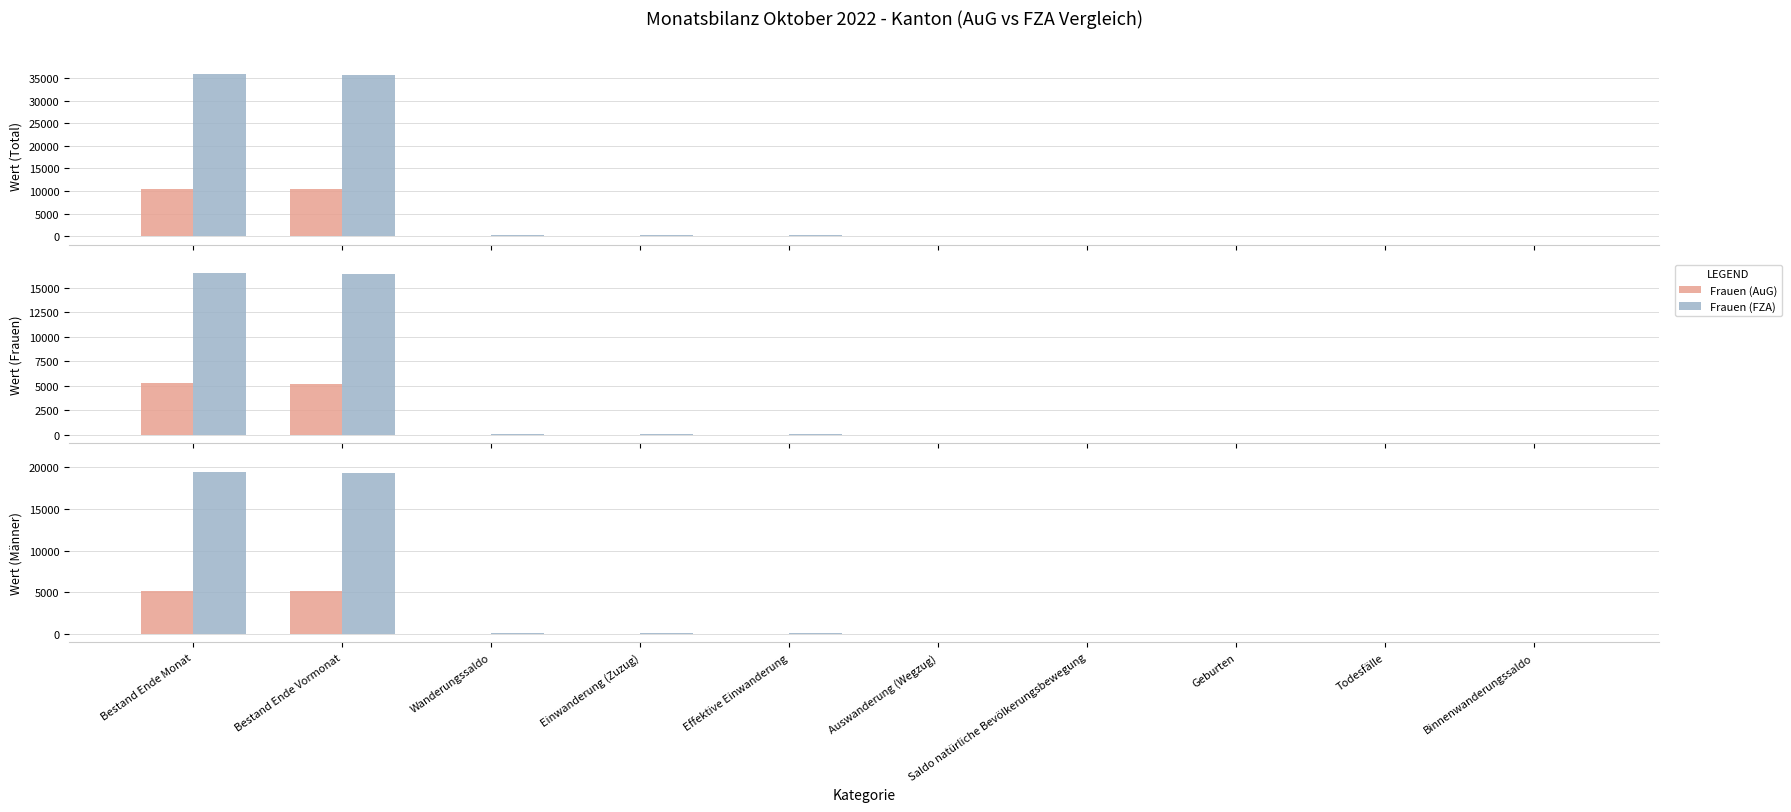

What is the label of the 8th bar from the left?

Geburten